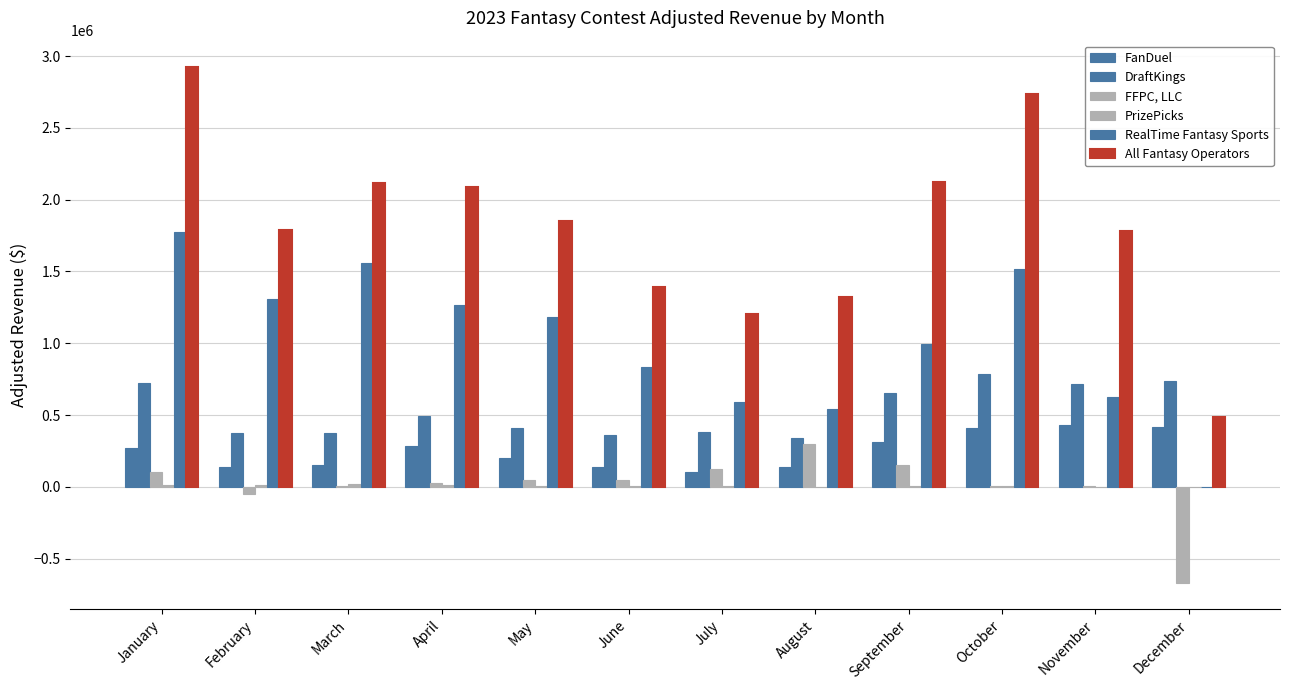

What is the value of the DraftKings bar at the 2nd from the left?

378332.6